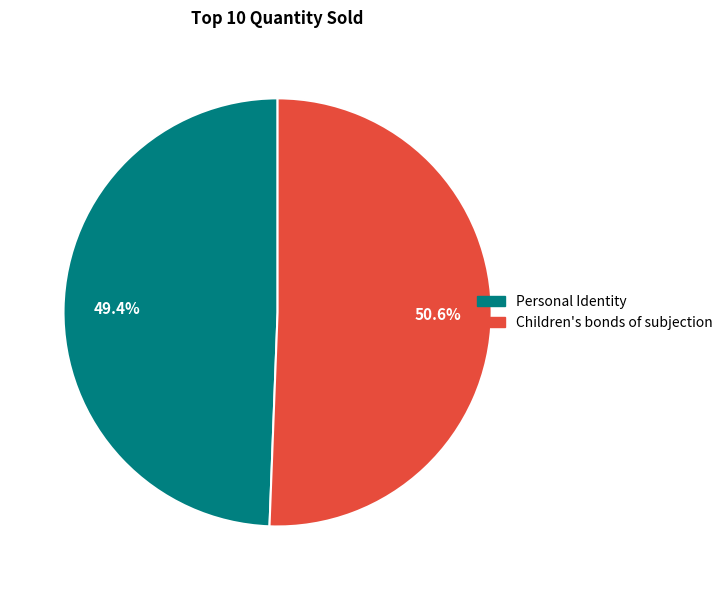

Is there a majority slice in this chart?

Yes